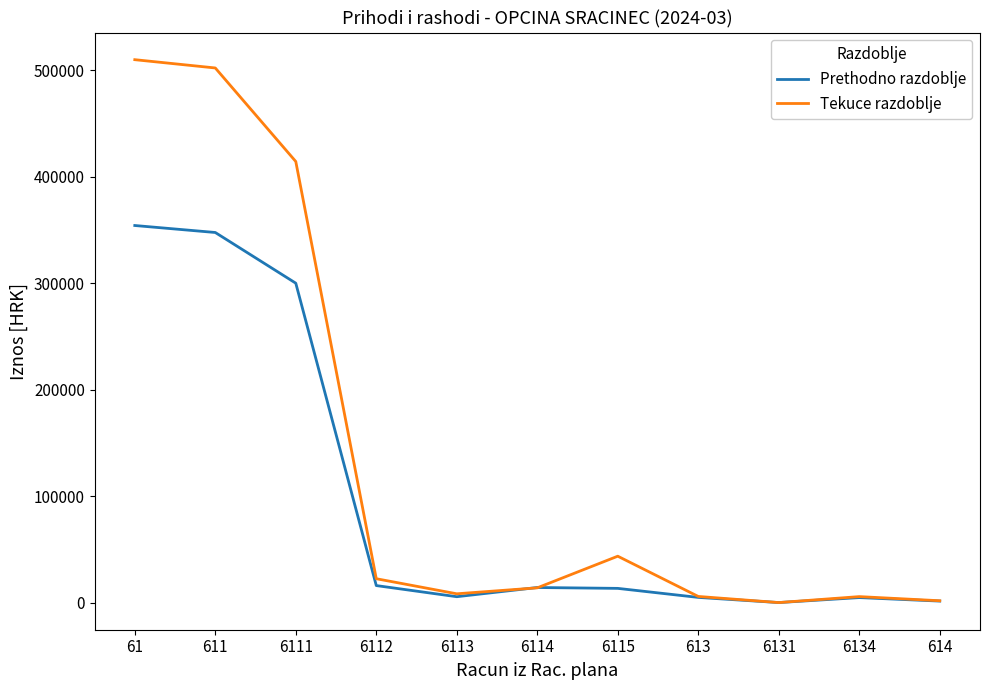

The value of Prethodno razdoblje at 61 is 354363.0. True or false?

True